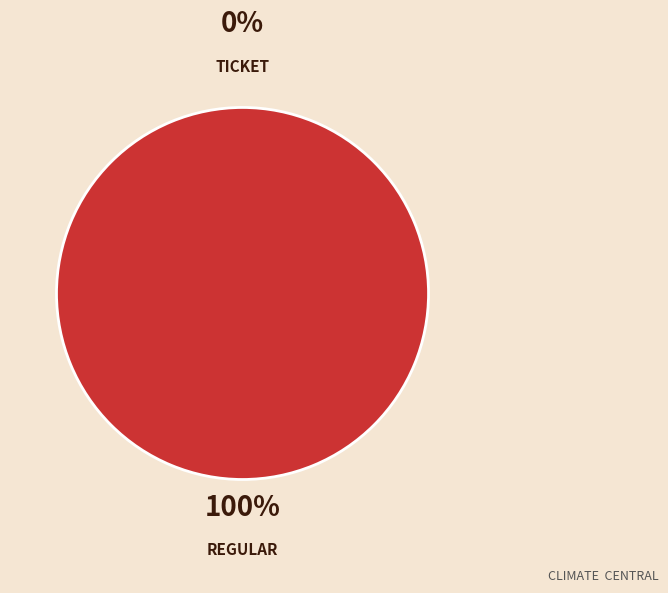

Is the sum of Regular and Ticket greater than half?

Yes